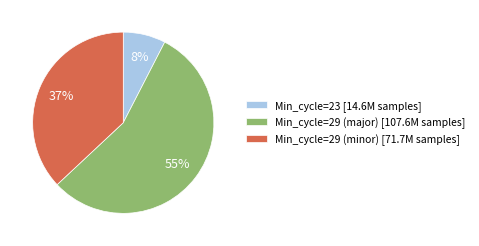

Does Min_cycle=29 (minor) [71.7M samples] represent more than half of the total?

No